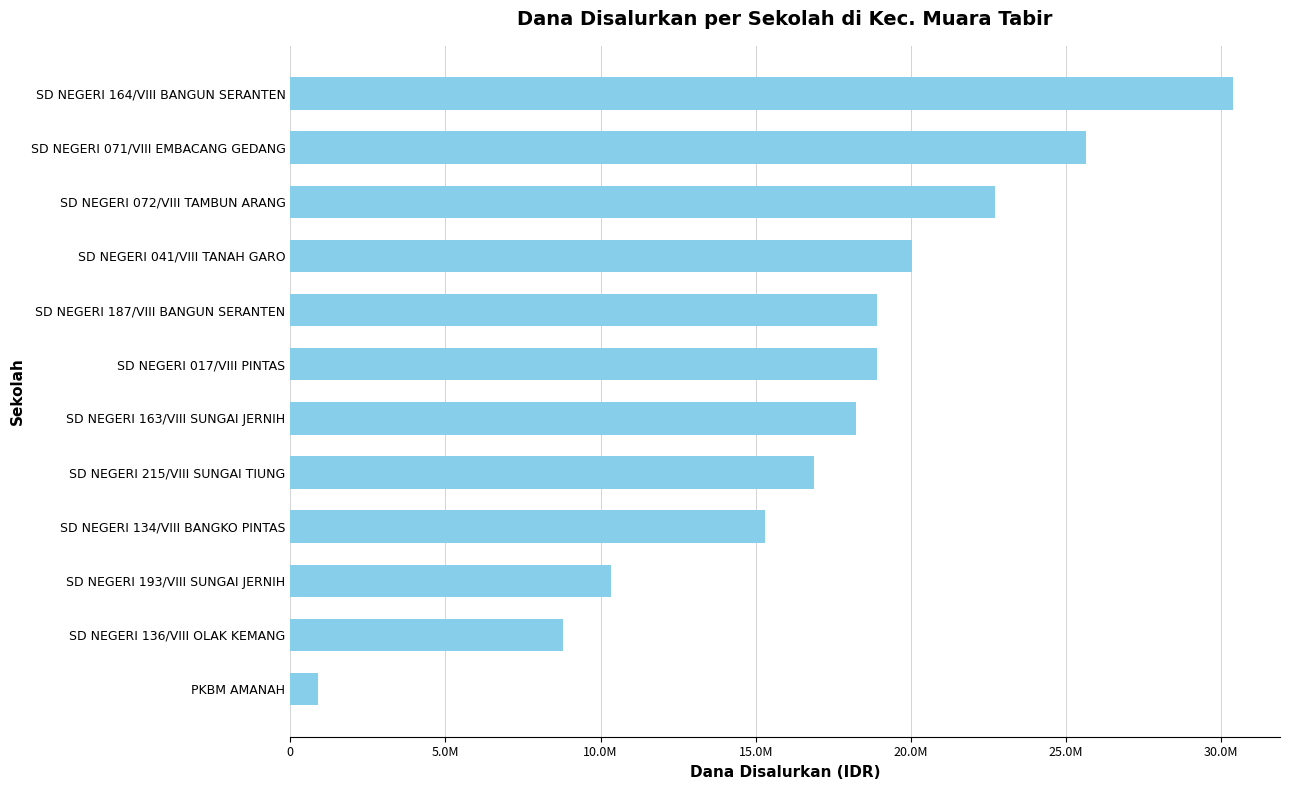

What is the difference between the second highest and minimum values?

24750000